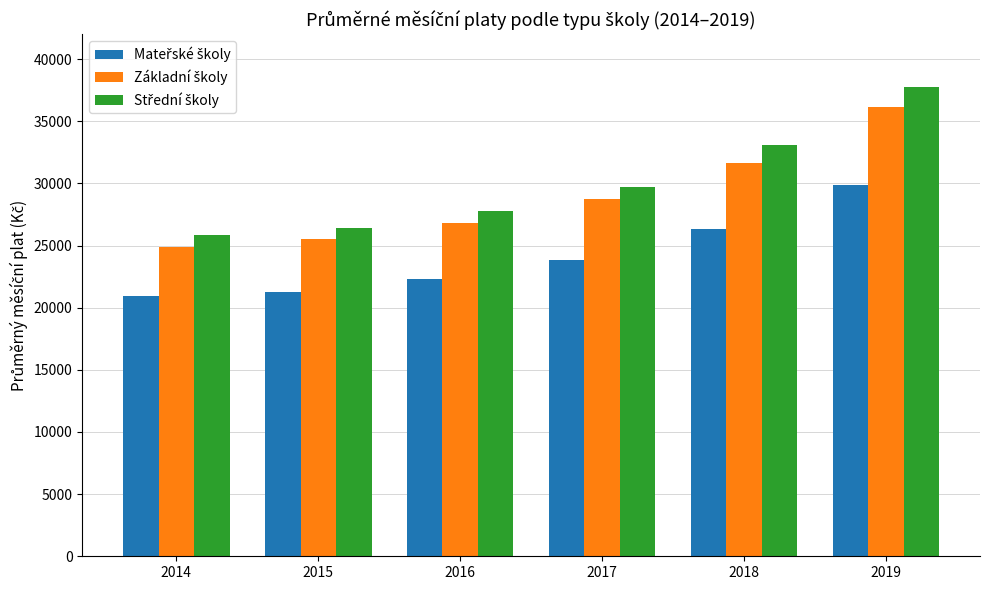

Which label corresponds to the largest value in the chart?

2019